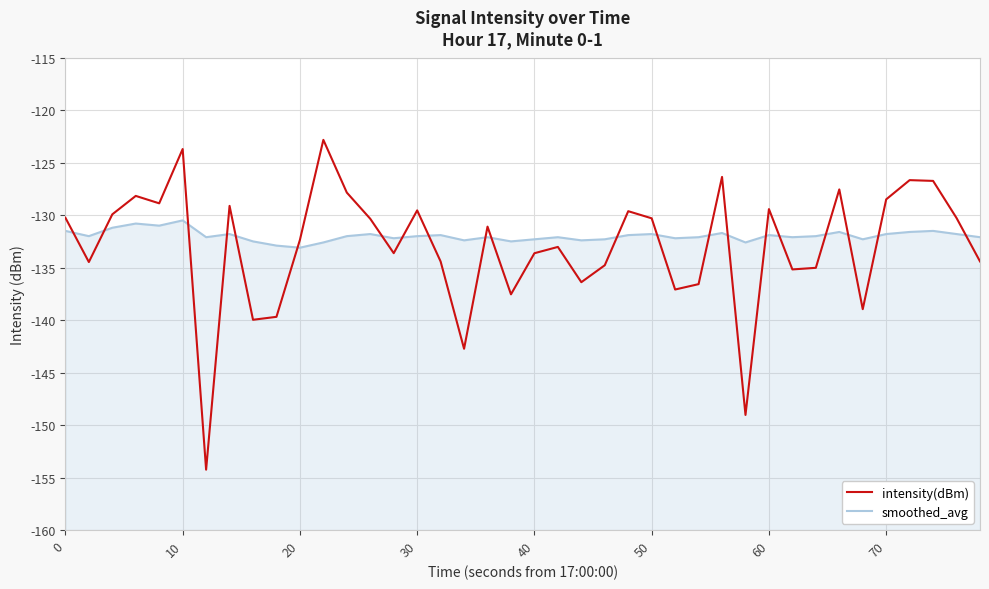

What is the sum of all intensity(dBm) values?

-5320.2